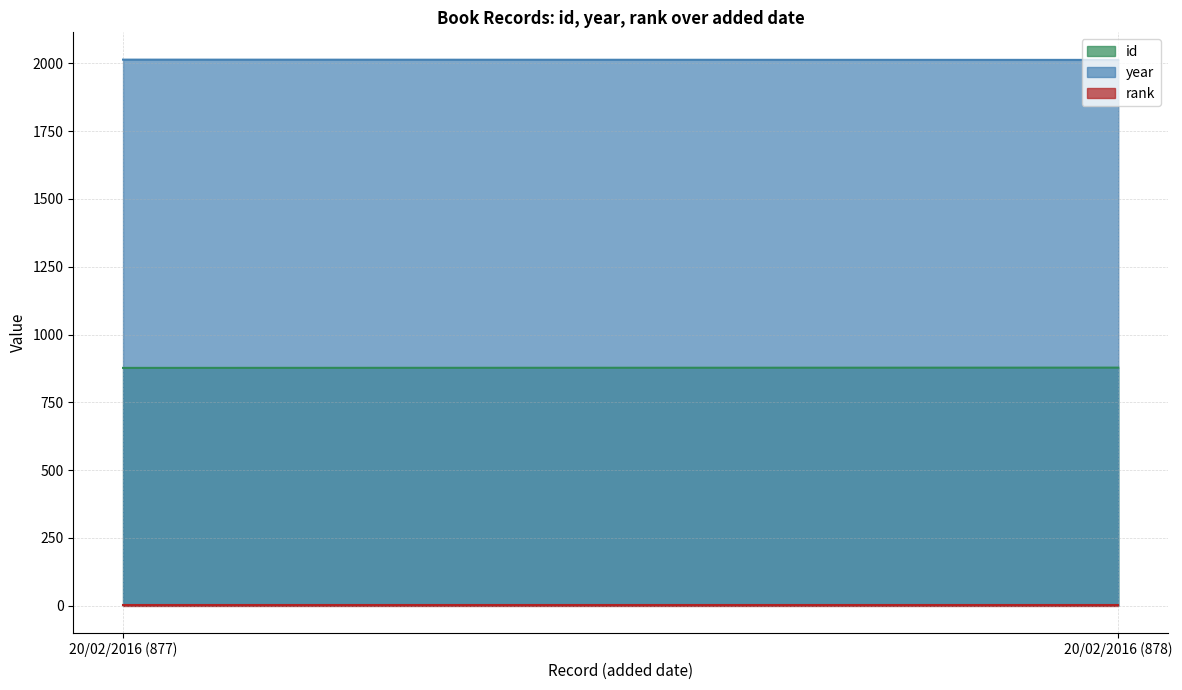

At 20/02/2016, list the series in order from smallest to largest.

rank, id, year